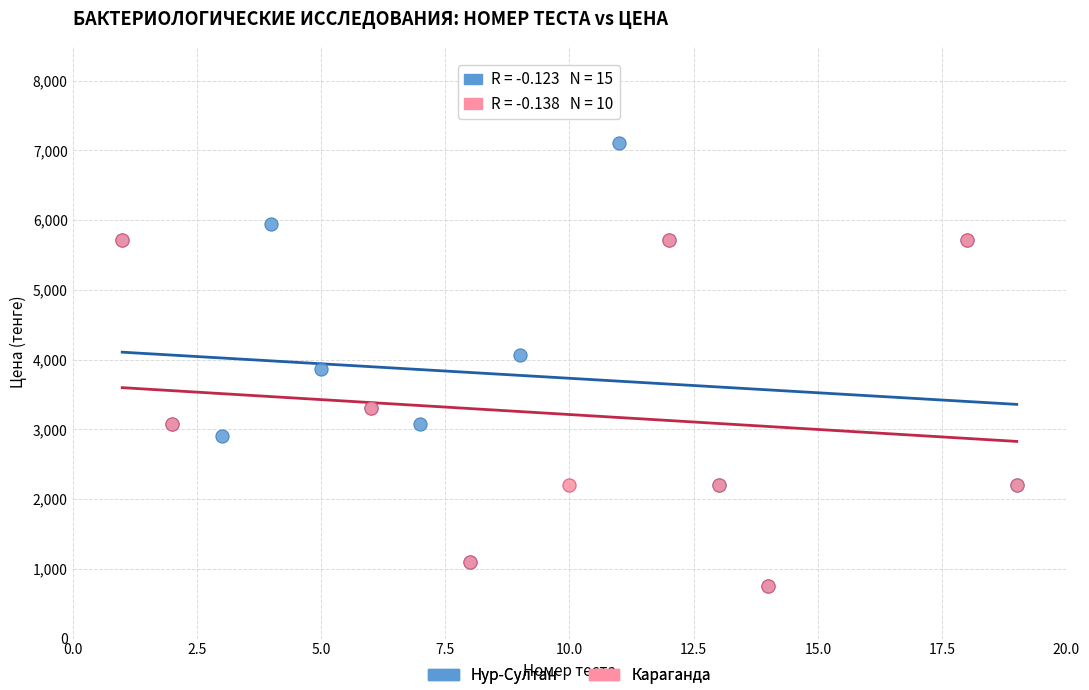

Which series has the largest Y range (max minus min)?

Нур-Султан